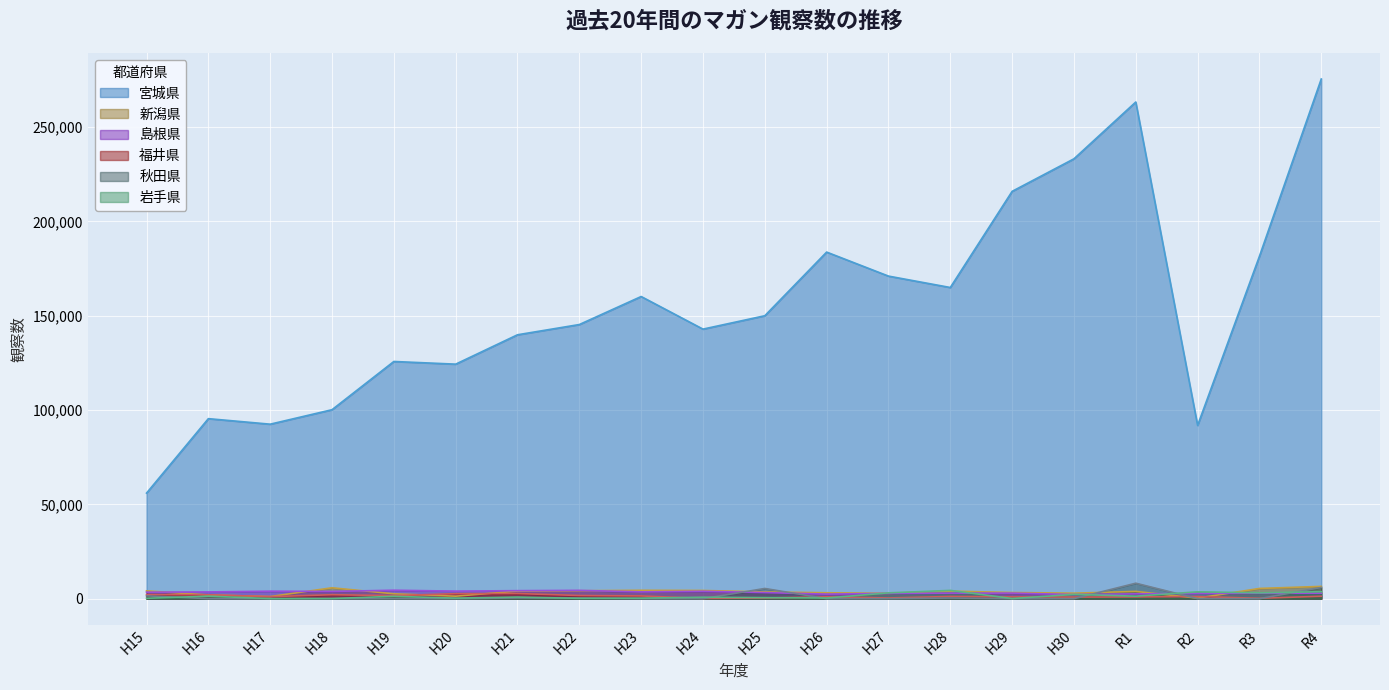

True or false: 島根県 and 宮城県 cross at least once.

False